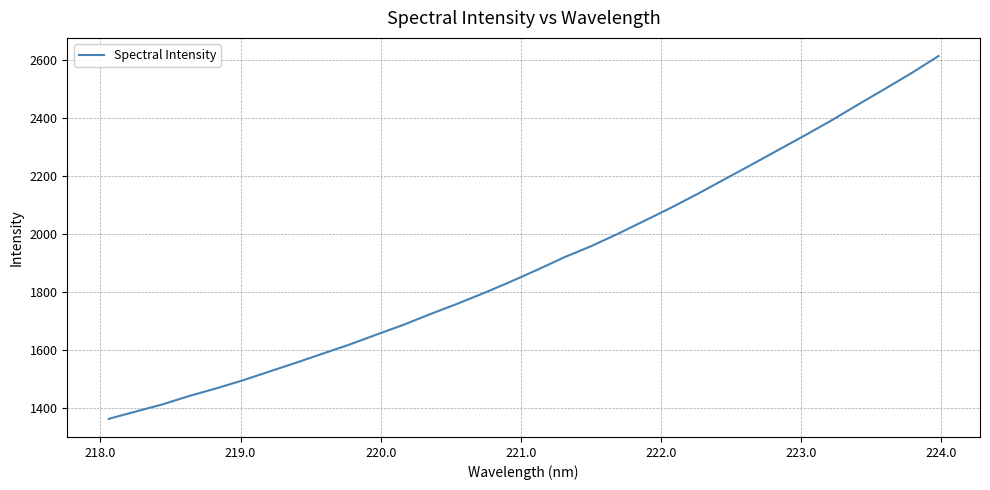

What is the smallest value displayed?

1364.0